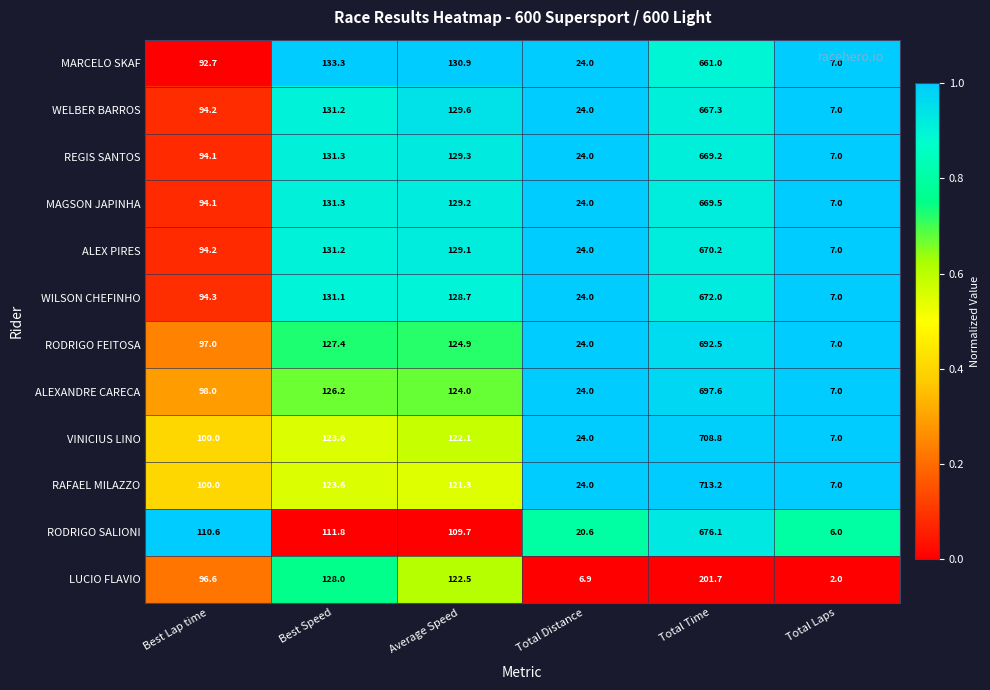

List the labels in order of VINICIUS LINO value, smallest first.

Total Laps, Total Distance, Best Lap time, Average Speed, Best Speed, Total Time